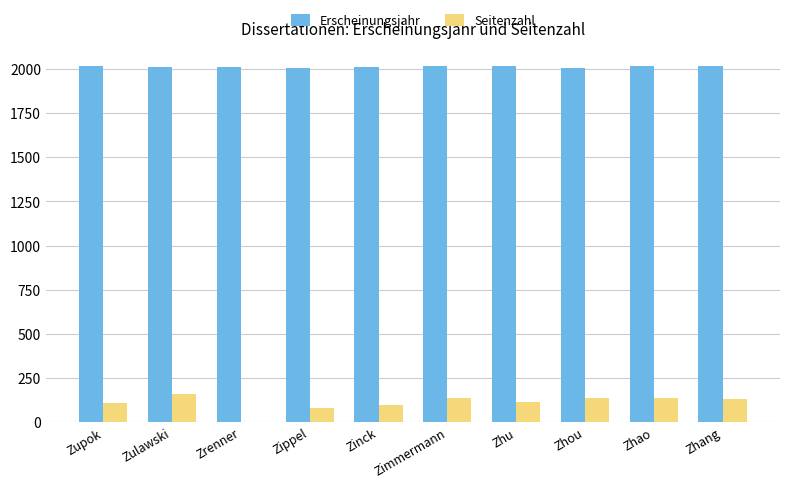

How many values in Seitenzahl are above zero?

9